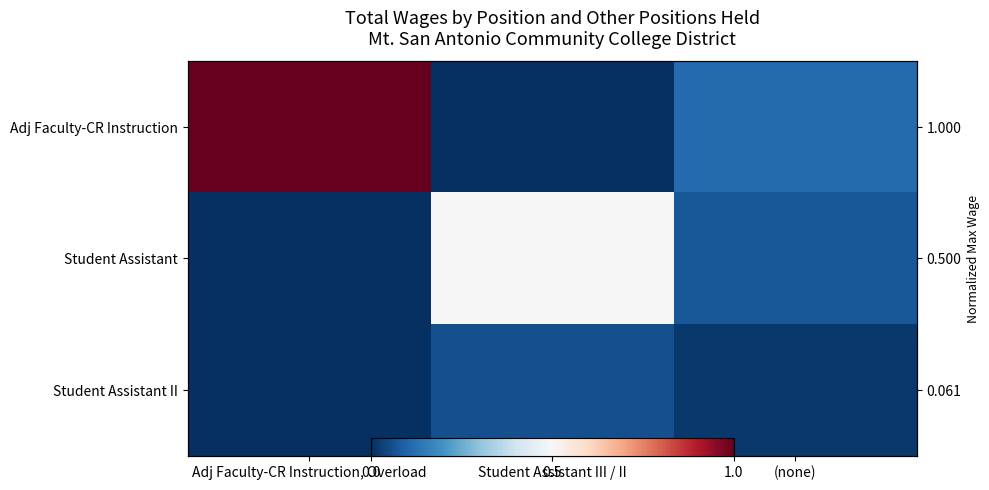

Where is Student Assistant nearest to the value 4059?

(none)